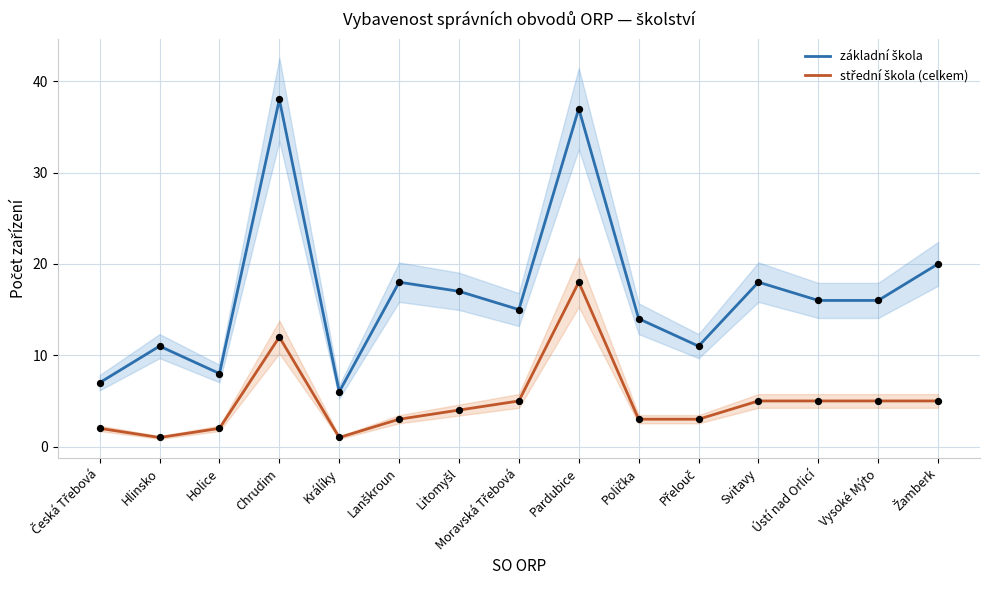

Which series has the widest spread of Y values?

základní škola